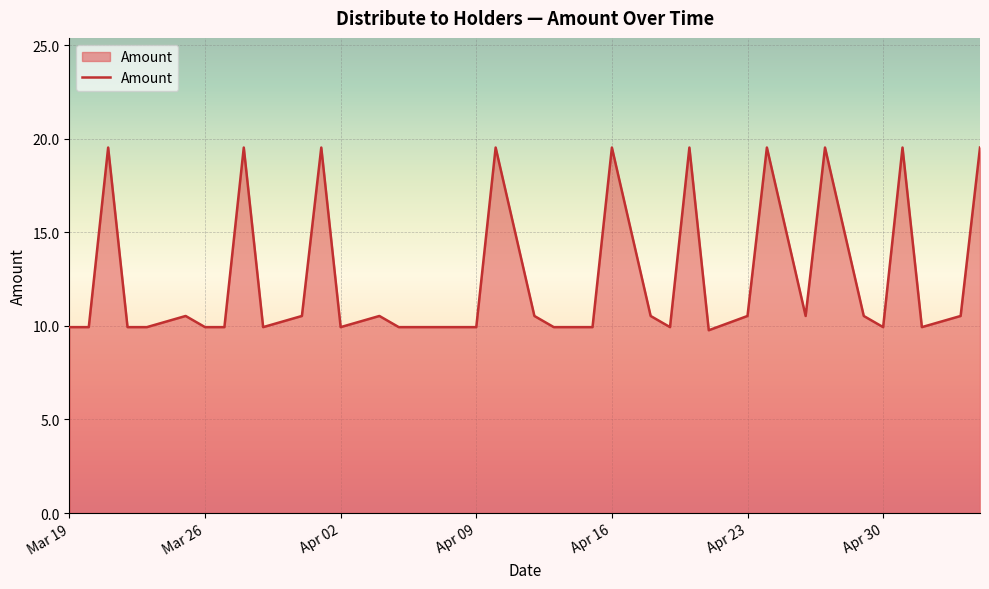

What is the minimum value shown in the chart?

9.8